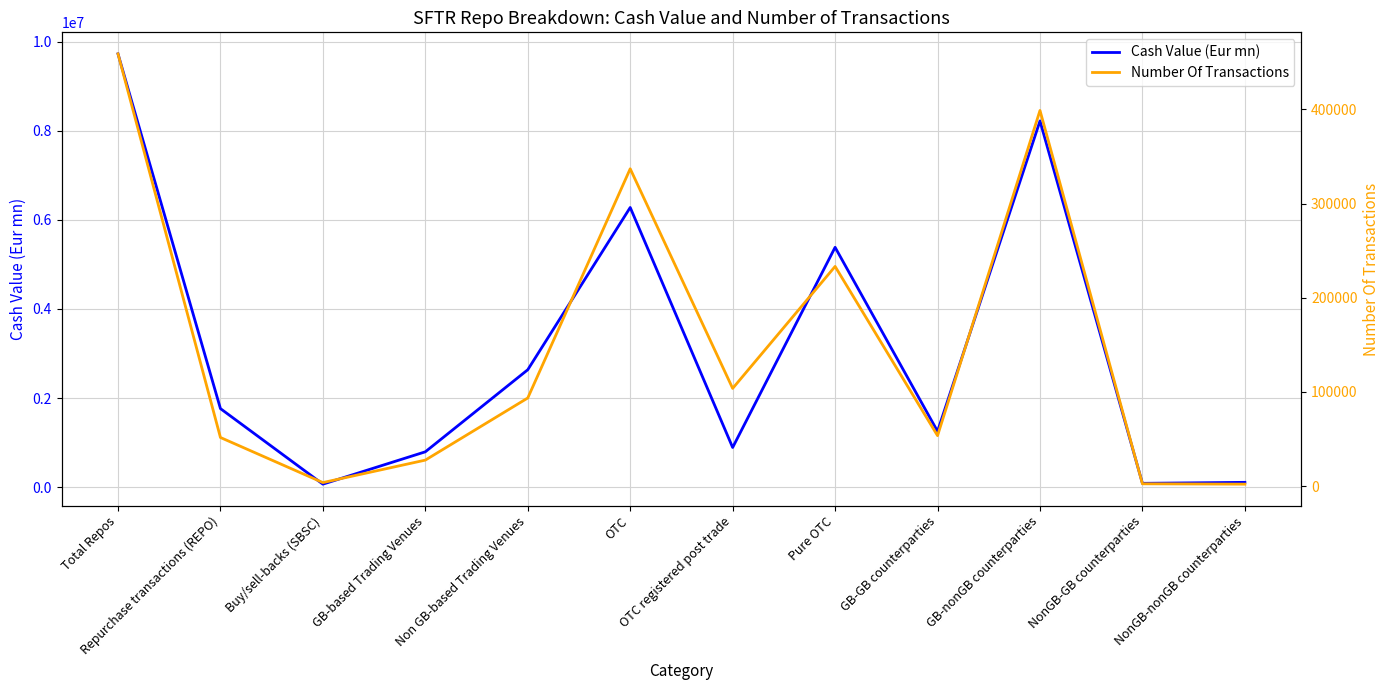

Which category has the highest value in the Cash Value (Eur mn) series?

Total Repos